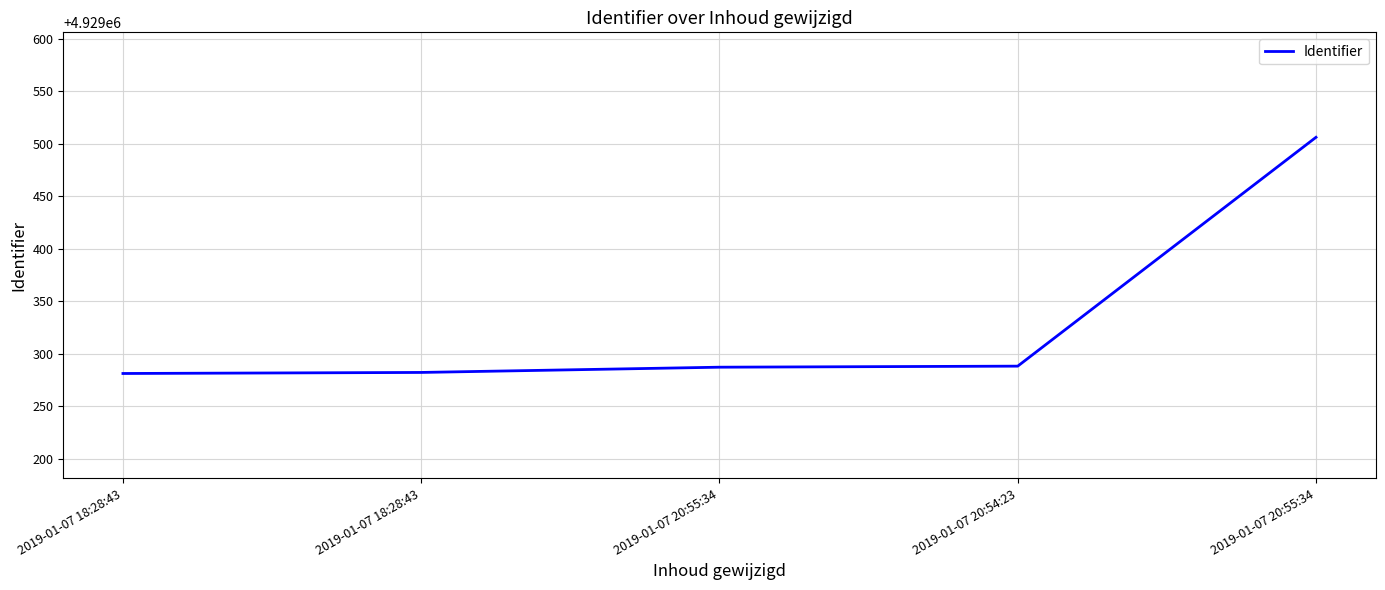

How many lines are shown in the chart?

1